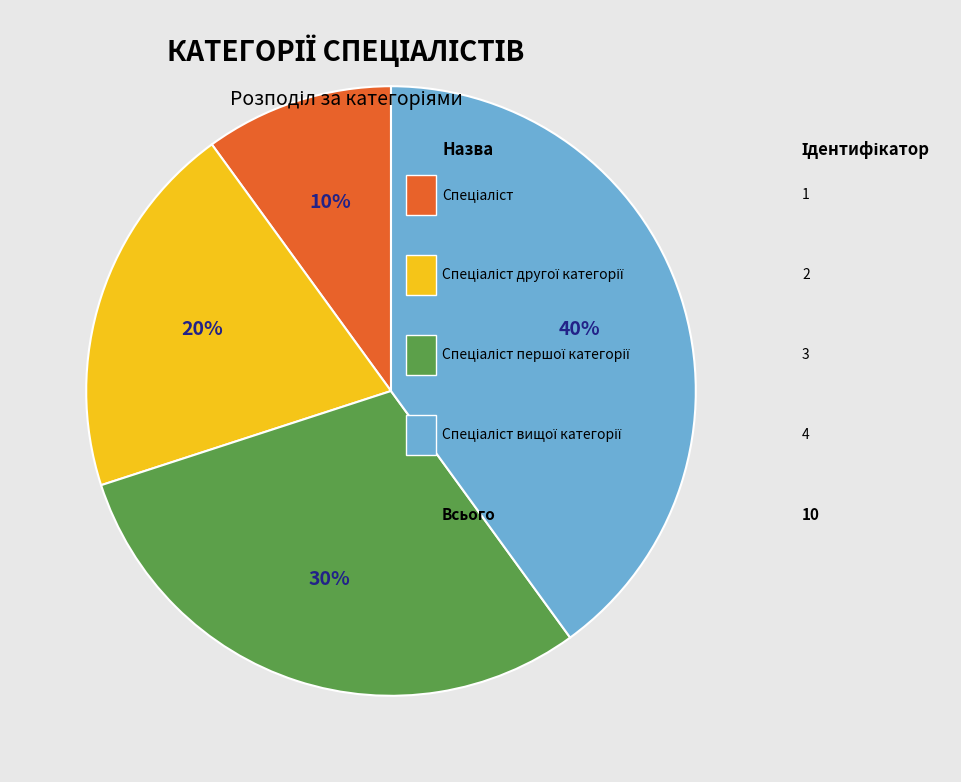

To the nearest percent, what is the average slice percentage?

25%